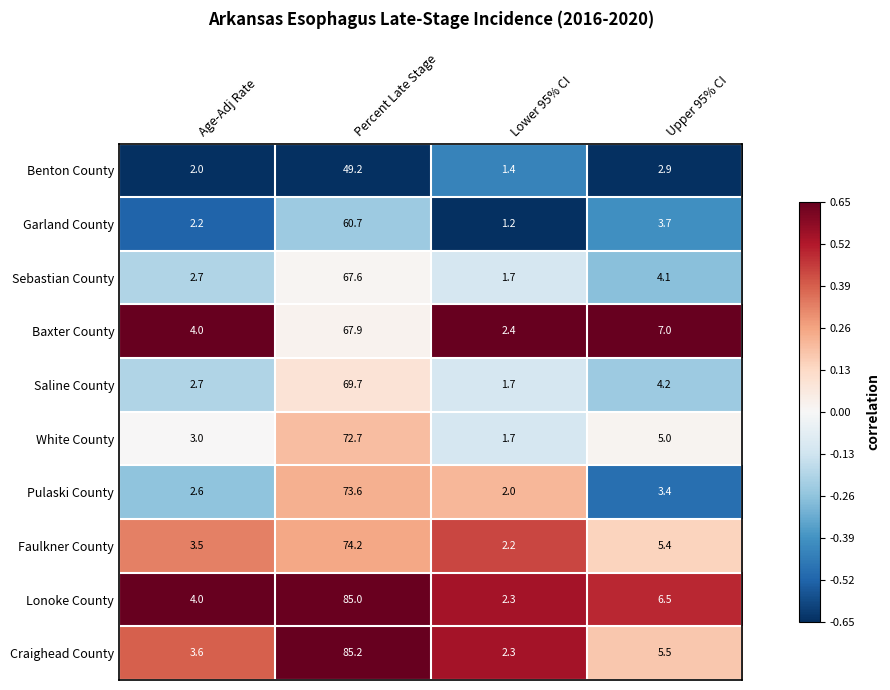

Where is Craighead County nearest to the value 43?

Upper 95% CI